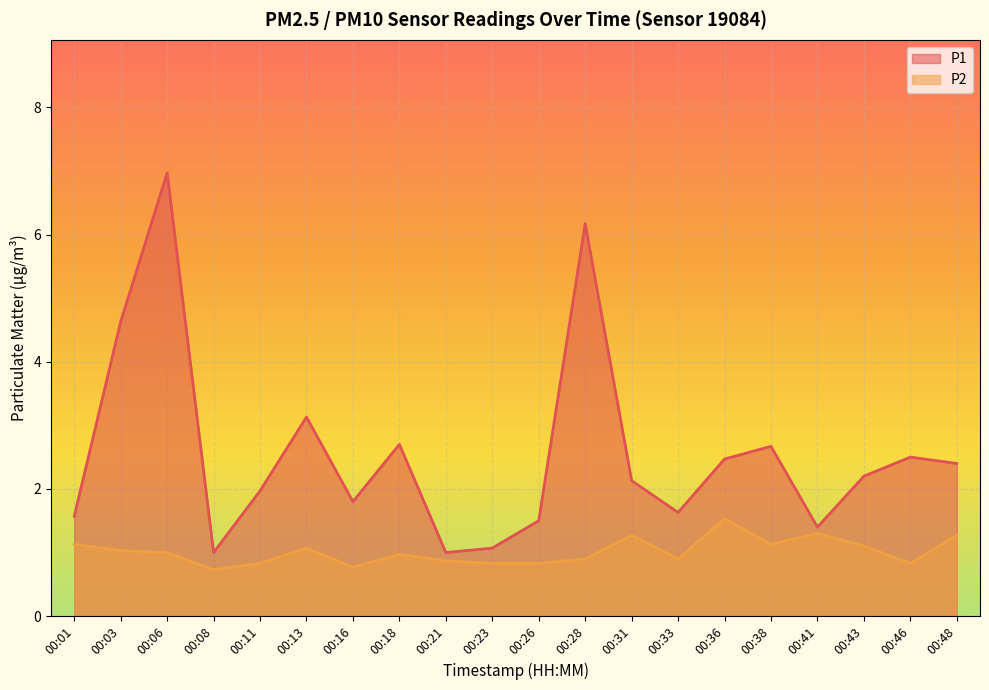

Between 00:03 and 00:48, which series saw the biggest shift?

P1